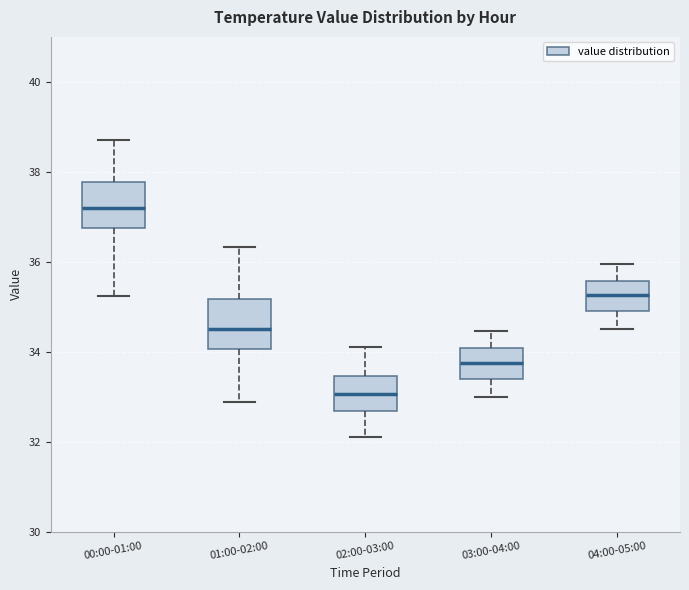

Reading left to right, read every box against the y-axis: the position of its median line, the range the box covers, and the ends of its whiskers. The values are not printed on the chart, so give them approximately, as read against the axis.

00:00-01:00: median 37.2, box 36.8 to 37.8, whiskers 35.2 to 38.8
01:00-02:00: median 34.6, box 34.0 to 35.2, whiskers 32.8 to 36.4
02:00-03:00: median 33.0, box 32.6 to 33.4, whiskers 32.2 to 34.2
03:00-04:00: median 33.8, box 33.4 to 34.0, whiskers 33.0 to 34.4
04:00-05:00: median 35.2, box 35.0 to 35.6, whiskers 34.6 to 36.0